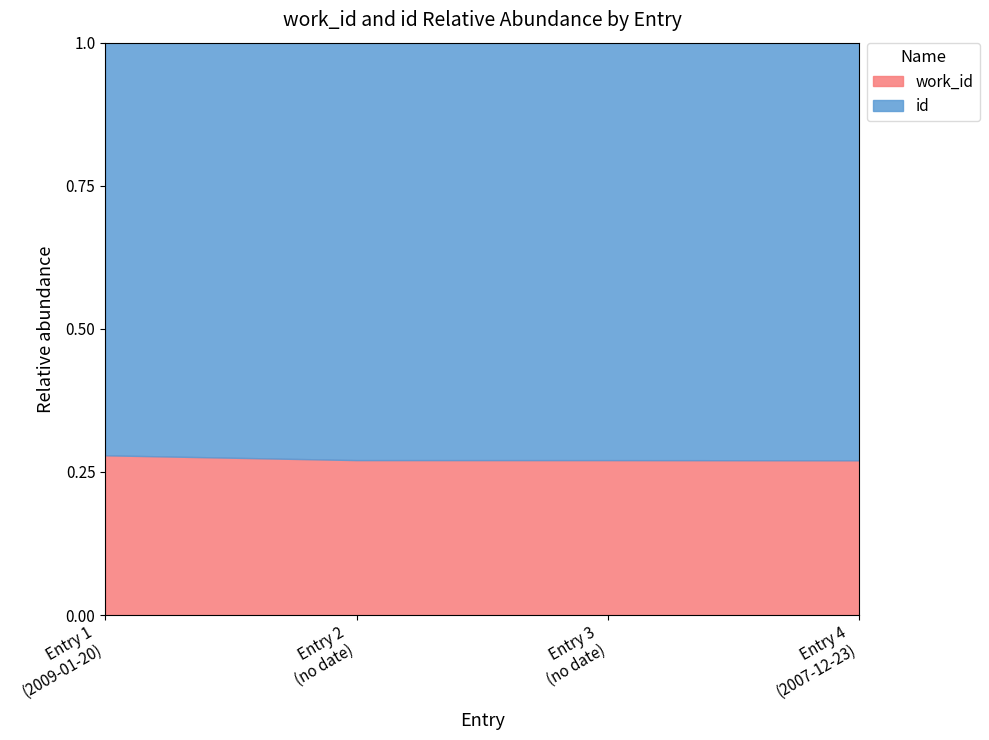

Reading left to right, list all the values displayed in this chart.

0.3	0.3	0.3	0.3